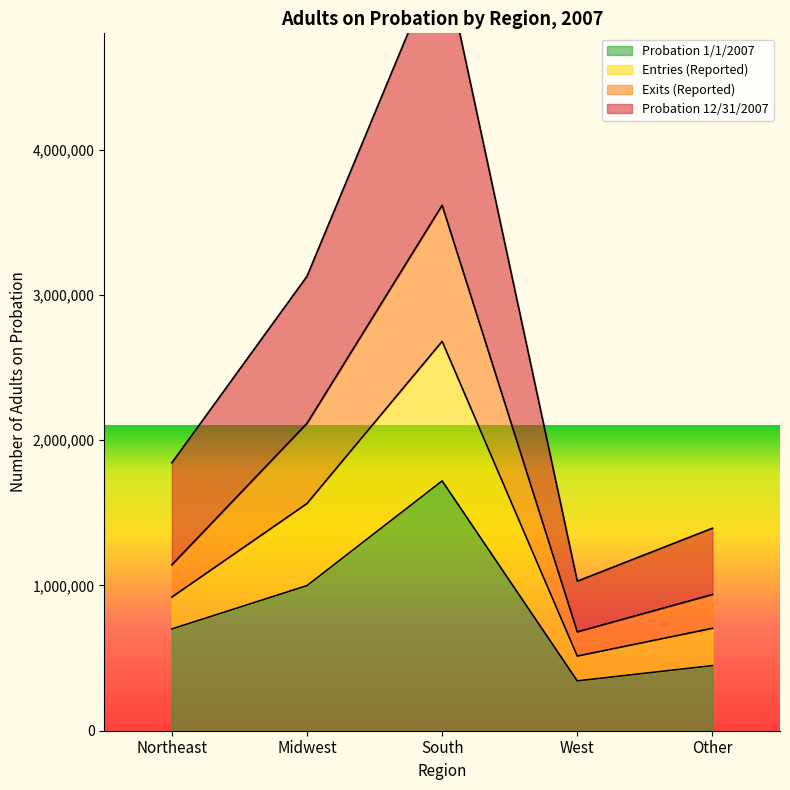

What is the difference between the second highest and second lowest values in the Probation 1/1/2007 series?

550615